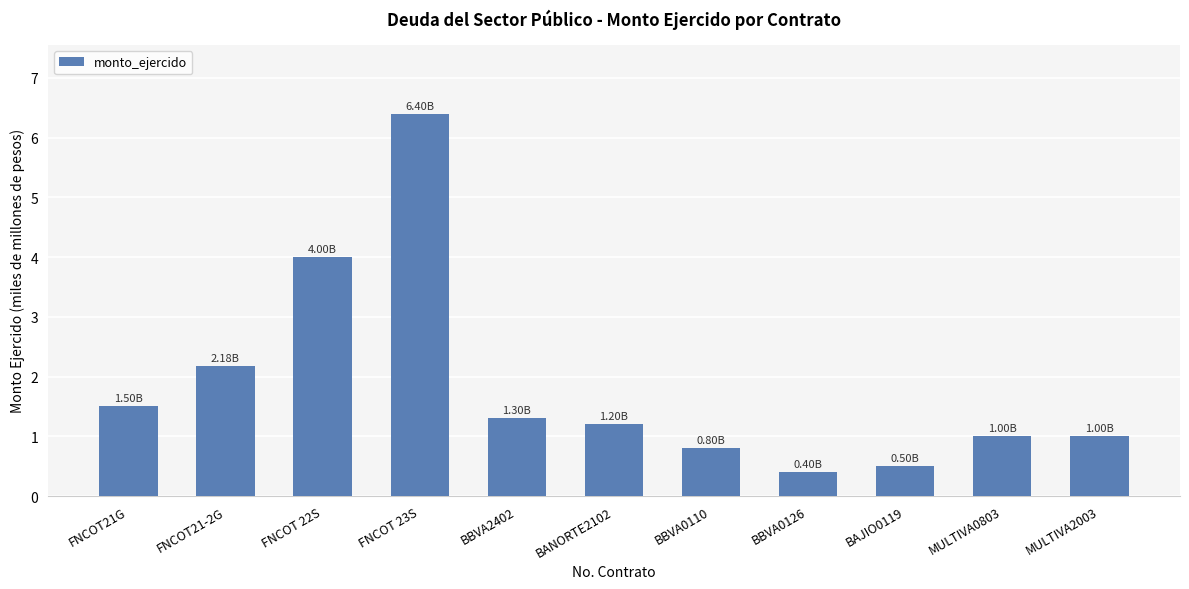

True or false: the data shows 0.5 at BAJIO0119.

True